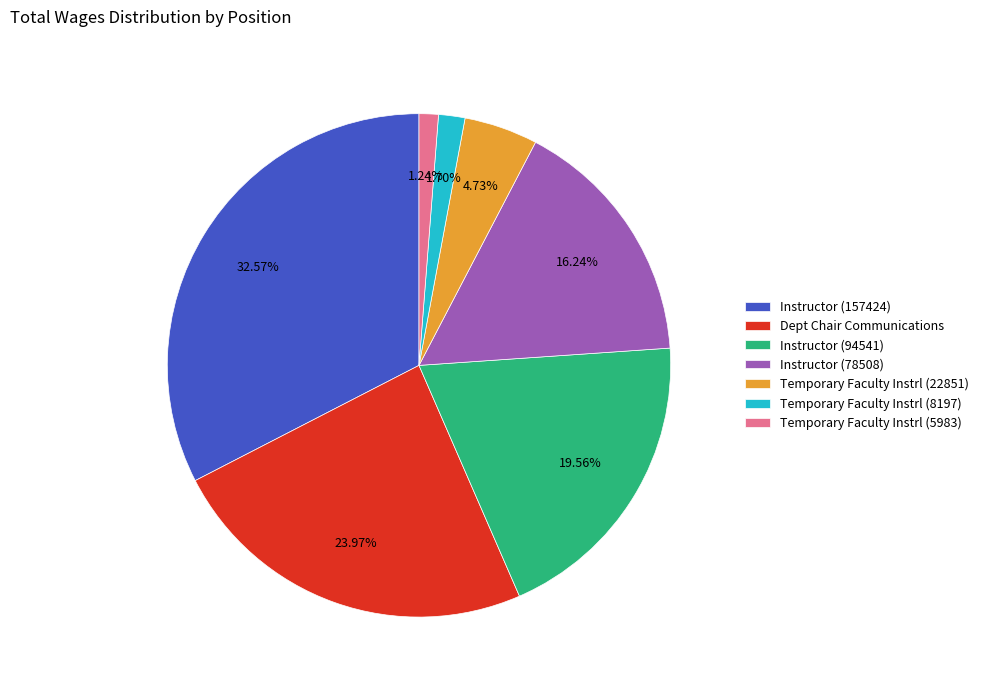

How much of the chart is everything except Instructor (157424)?

67.4%